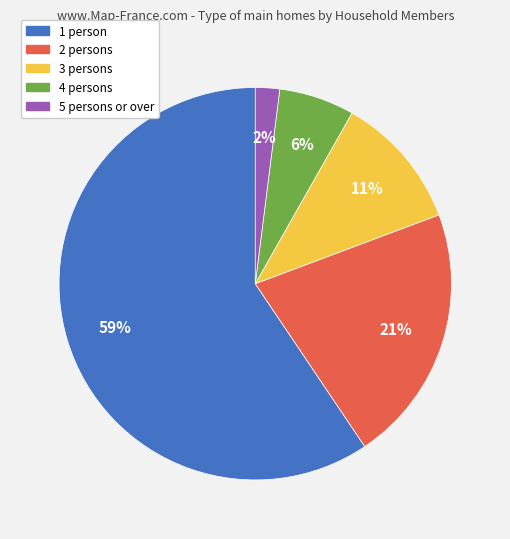

What is the majority slice?

1 person